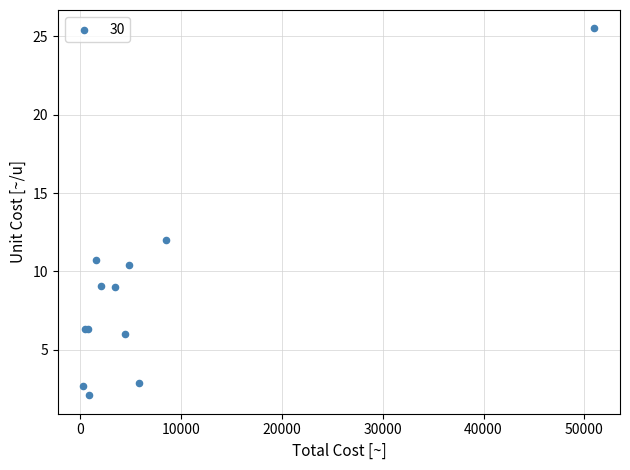

What Y value in the scatter plot is closest to 13?

12.0